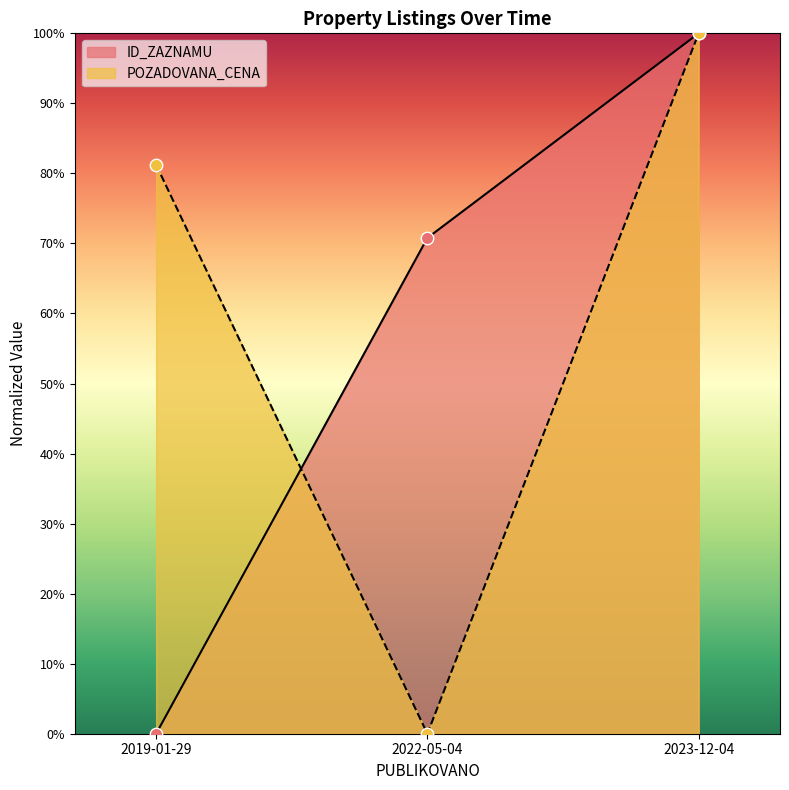

Which series reaches the maximum Y coordinate?

ID_ZAZNAMU